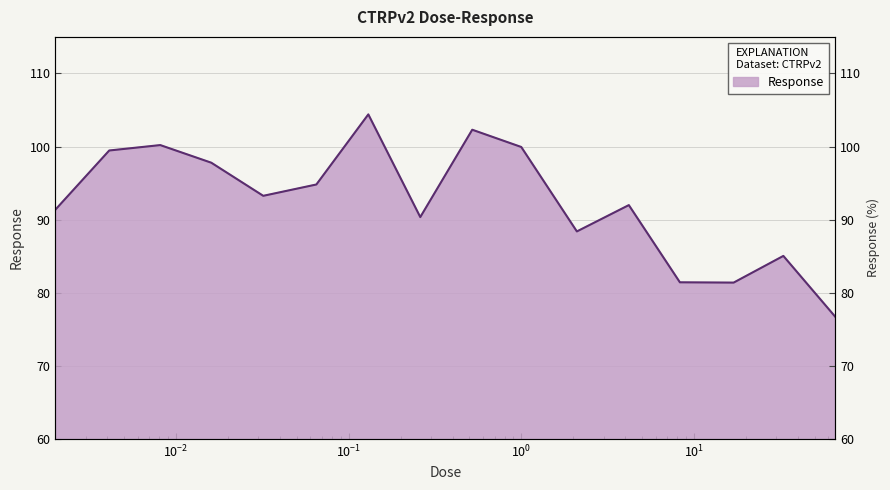

How many points are lower than both their immediate neighbors (excluding endpoints)?

4